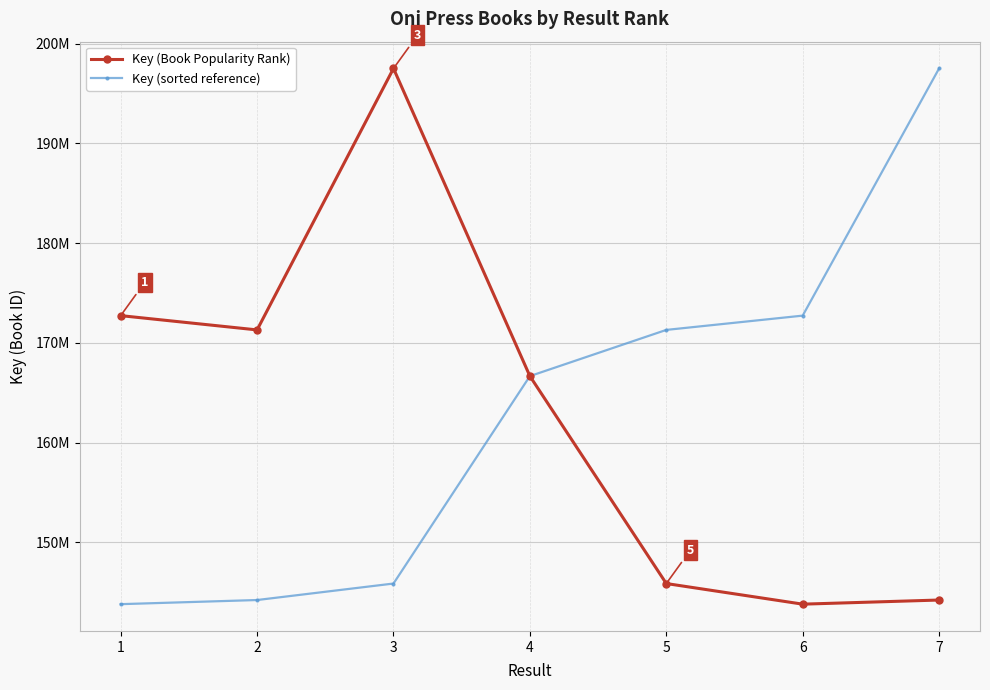

Which series has the largest total across all categories?

Key (Book Popularity Rank)